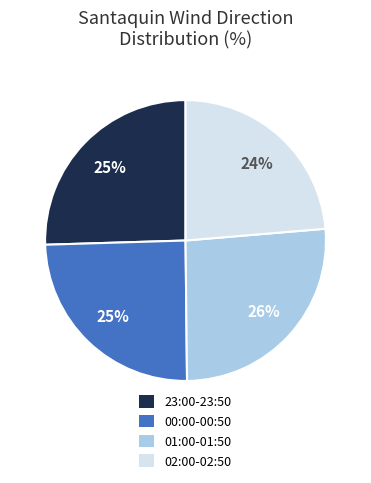

Is there a majority slice in this chart?

No